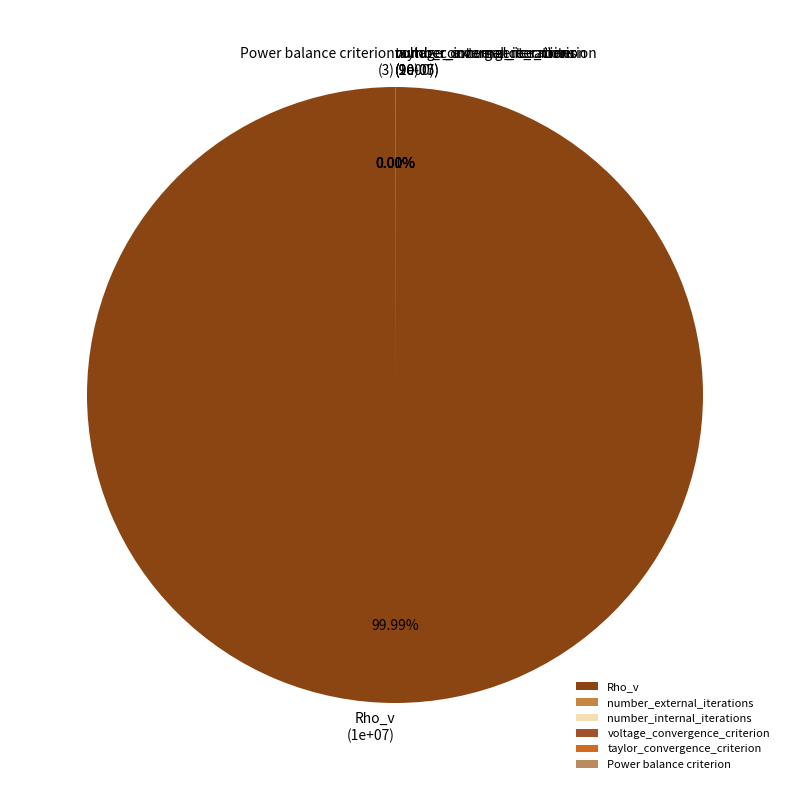

Rank the categories by value from lowest to highest.

taylor_convergence_criterion, voltage_convergence_criterion, Power balance criterion, number_internal_iterations, number_external_iterations, Rho_v